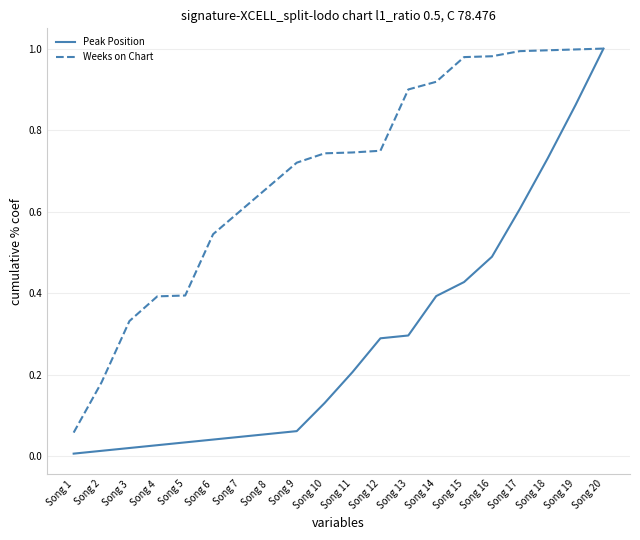

Which series has the largest total across all categories?

Weeks on Chart